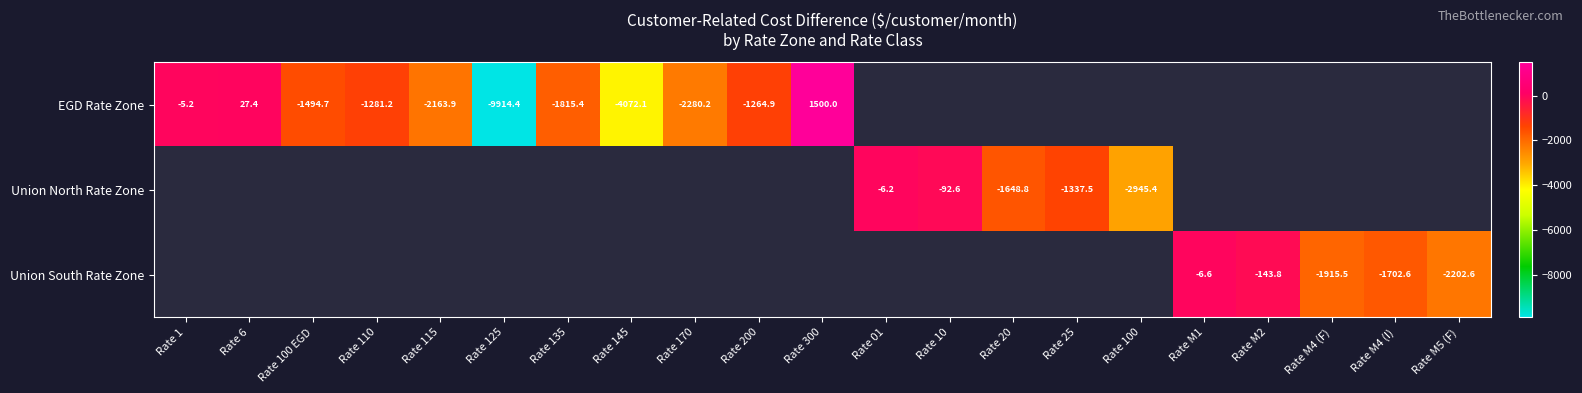

True or false: Union North Rate Zone has a value of -92.6 at Rate 10.

True